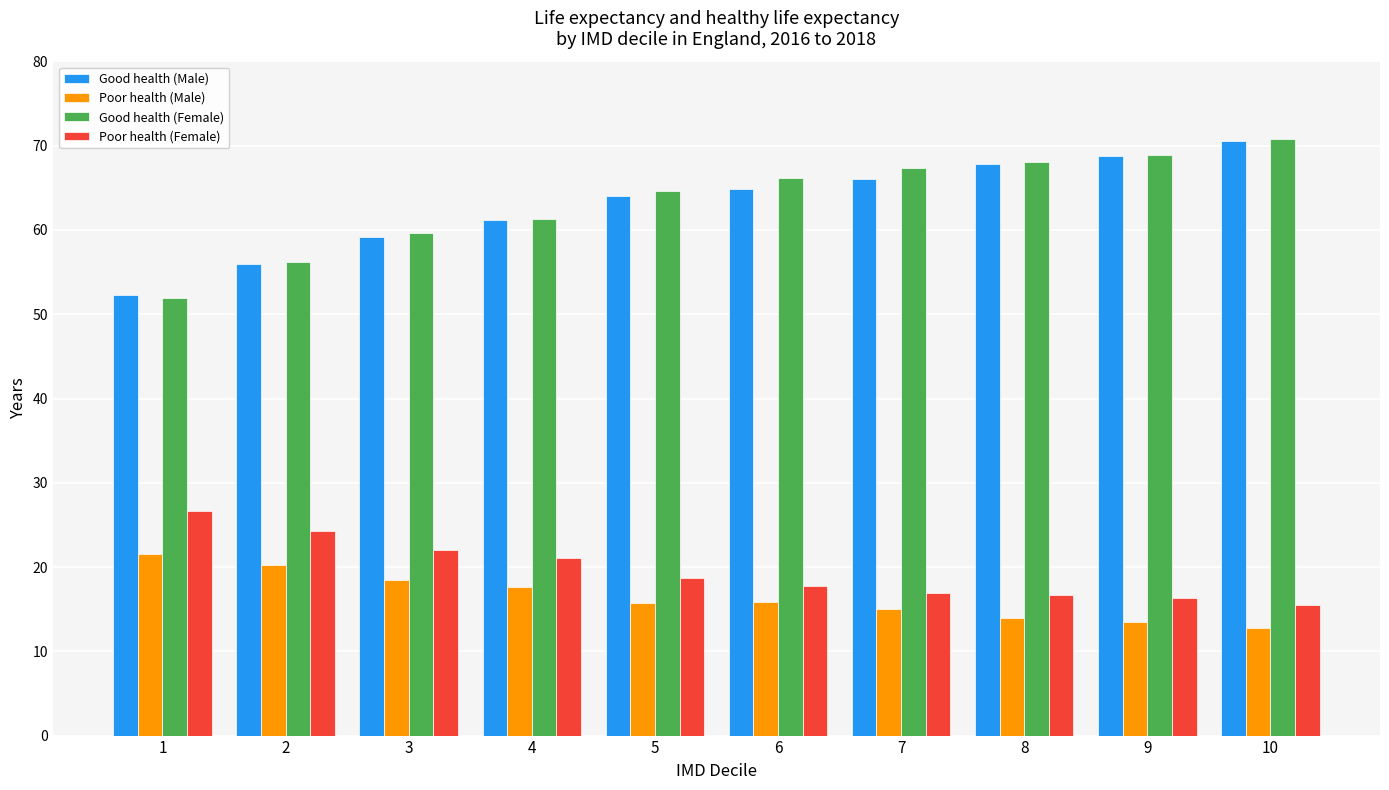

True or false: Poor health (Male) has a value of 21.6 at 1.

True